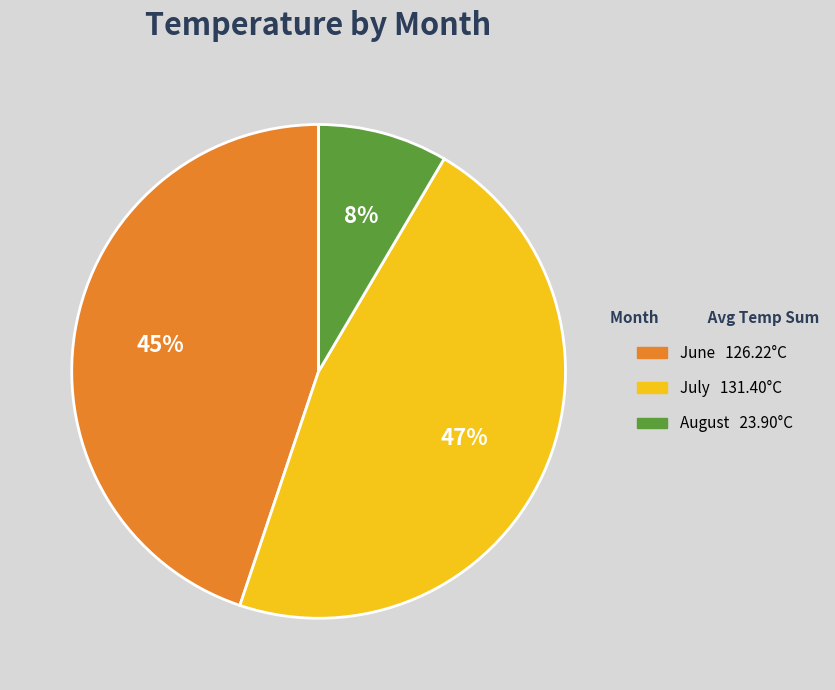

How many segments does this pie chart have?

3